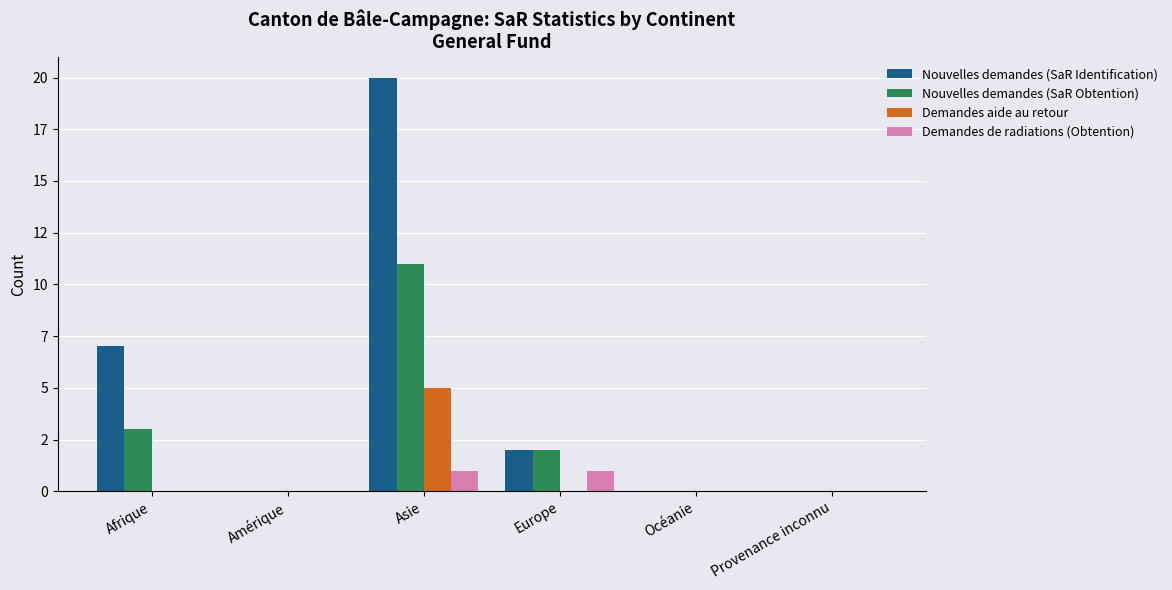

Reading left to right, transcribe all the data shown in this chart.

Nouvelles demandes (SaR Identification): 7	0	20	2	0	0
Nouvelles demandes (SaR Obtention): 3	0	11	2	0	0
Demandes aide au retour: 0	0	5	0	0	0
Demandes de radiations (Obtention): 0	0	1	1	0	0